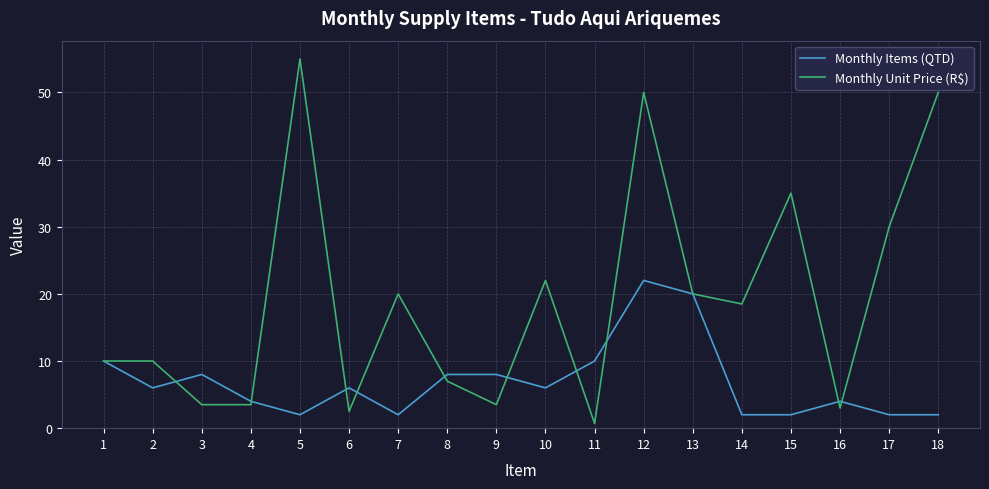

Reading right to left, extract all data points from this chart.

Monthly Items (QTD): 18=2.0	17=2.0	16=4.0	15=2.0	14=2.0	13=20.0	12=22.0	11=10.0	10=6.0	9=8.0	8=8.0	7=2.0	6=6.0	5=2.0	4=4.0	3=8.0	2=6.0	1=10.0
Monthly Unit Price (R$): 18=50.0	17=30.0	16=3.0	15=35.0	14=18.5	13=20.0	12=50.0	11=0.7	10=22.0	9=3.5	8=7.0	7=20.0	6=2.5	5=55.0	4=3.5	3=3.5	2=10.0	1=10.0